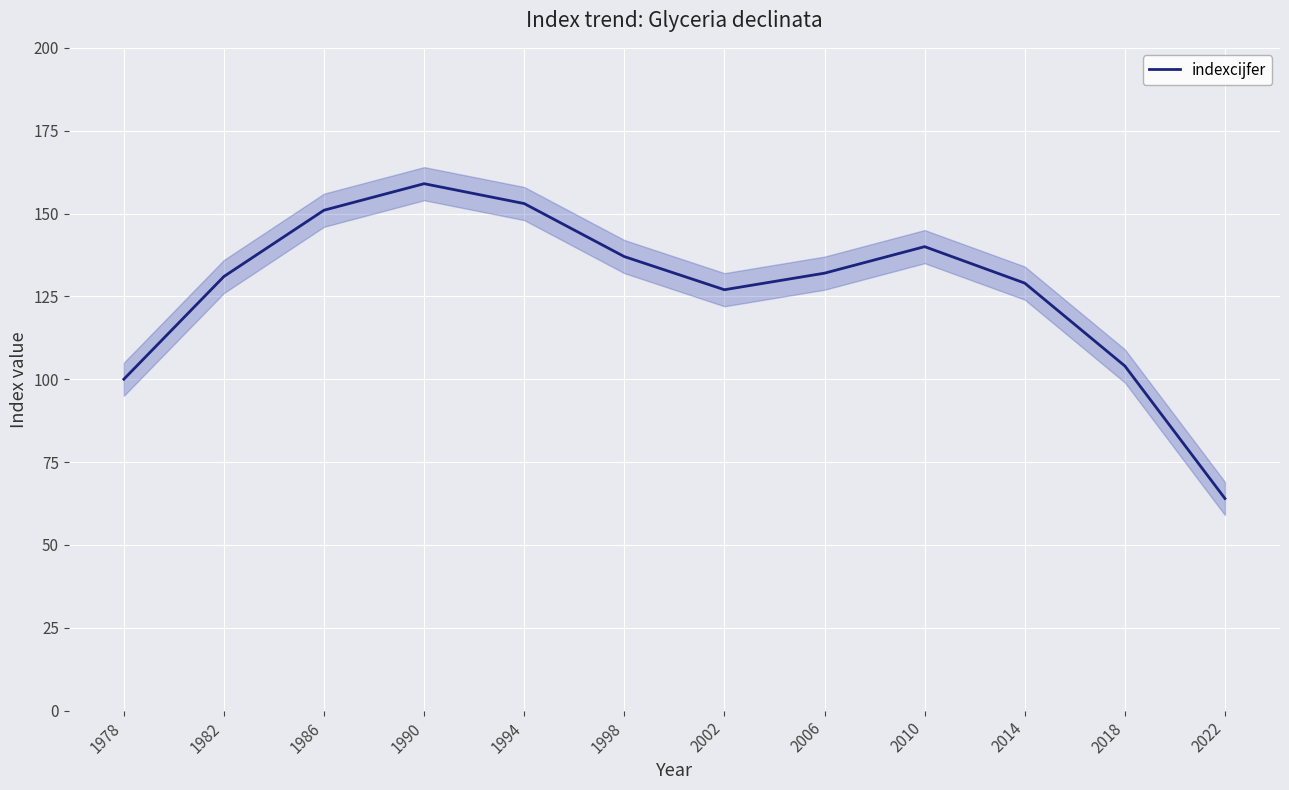

Between 2018 and 2022, which is larger?

2018